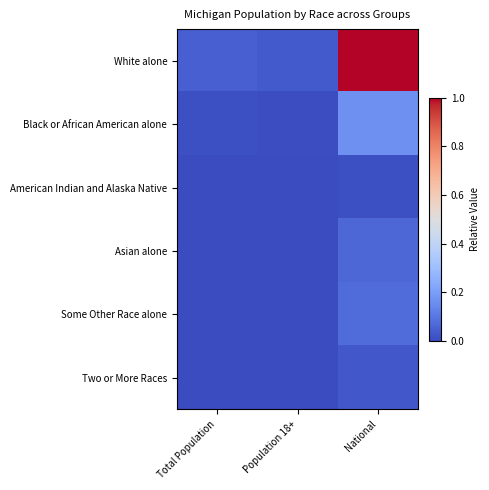

Which series changed the most between Total Population and National?

White alone